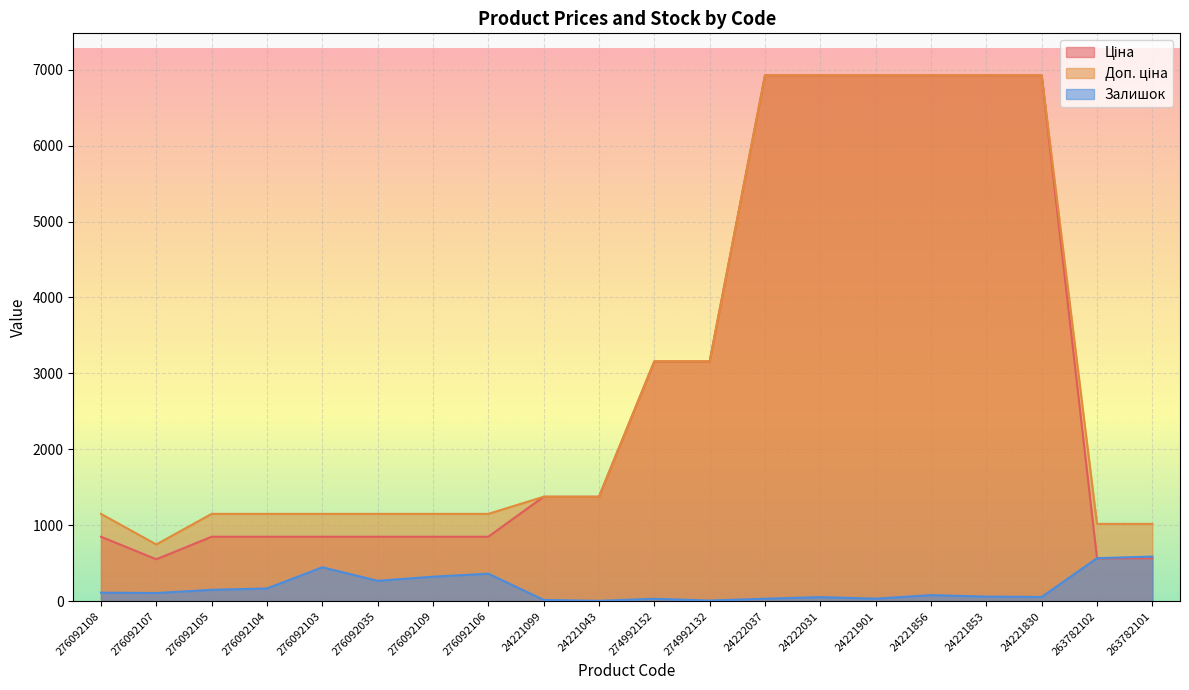

Rank the categories by Ціна value from highest to lowest.

24222037, 24222031, 24221901, 24221856, 24221853, 24221830, 274992152, 274992132, 24221099, 24221043, 276092108, 276092105, 276092104, 276092103, 276092035, 276092109, 276092106, 263782102, 263782101, 276092107